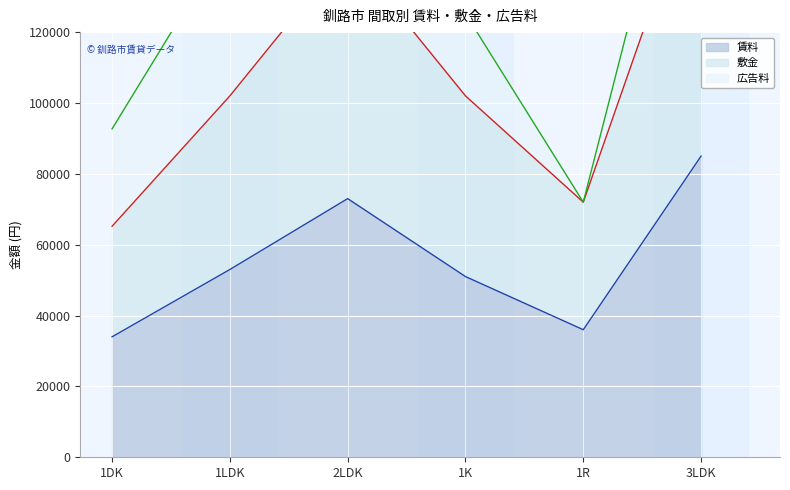

Rank the categories by 賃料_mean value from lowest to highest.

1DK, 1R, 1K, 1LDK, 2LDK, 3LDK